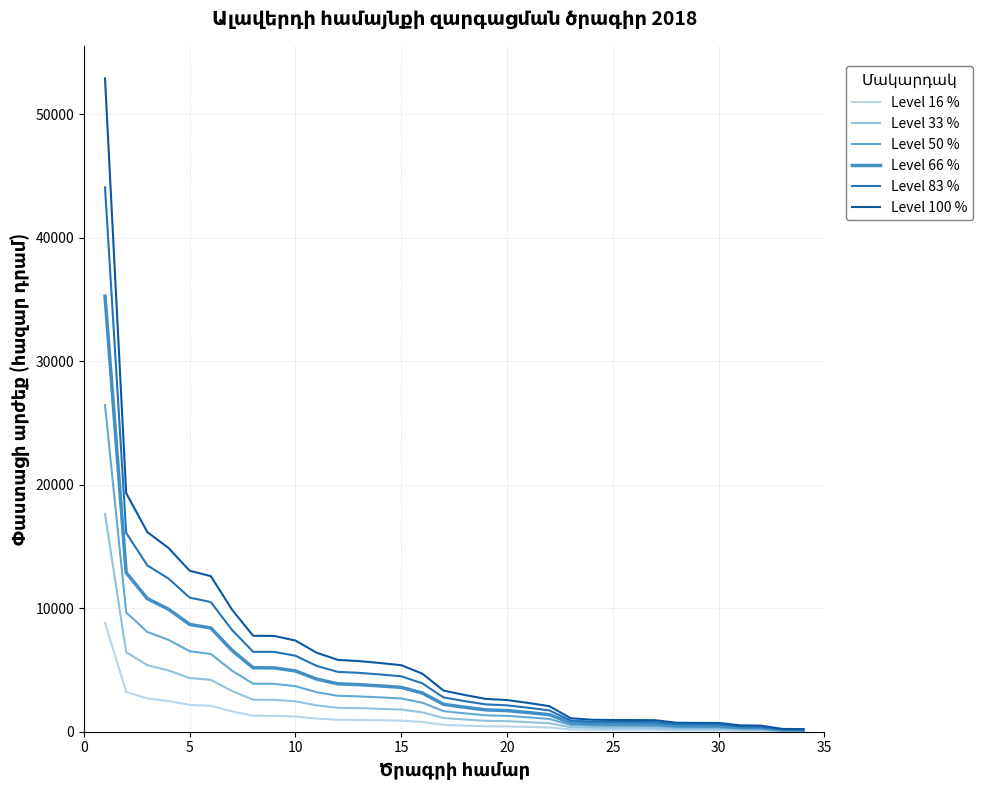

Rank the series by their maximum value, from highest to lowest.

Level 100 %, Level 83 %, Level 66 %, Level 50 %, Level 33 %, Level 16 %